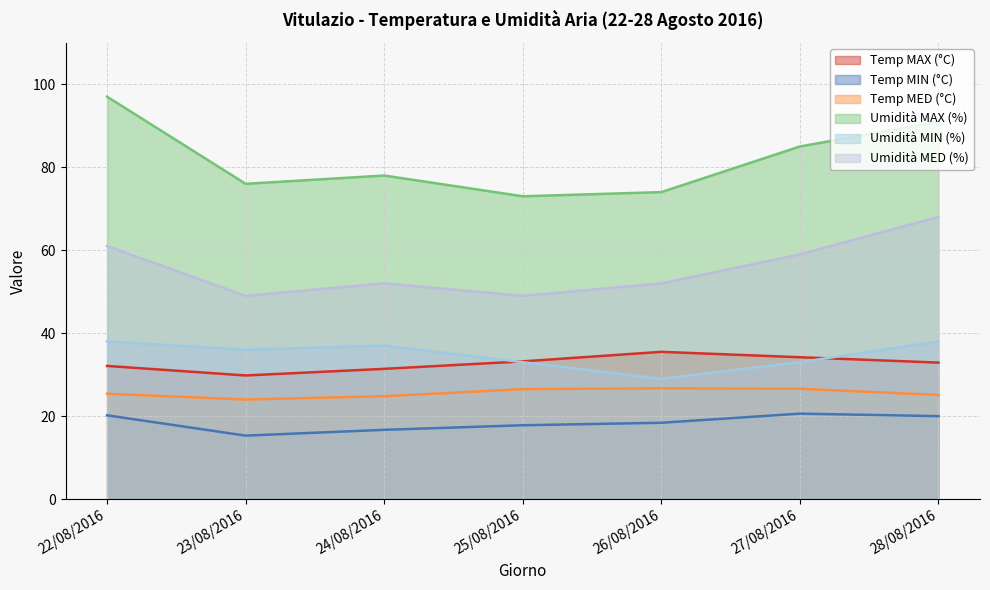

How many data points does each series have?

7